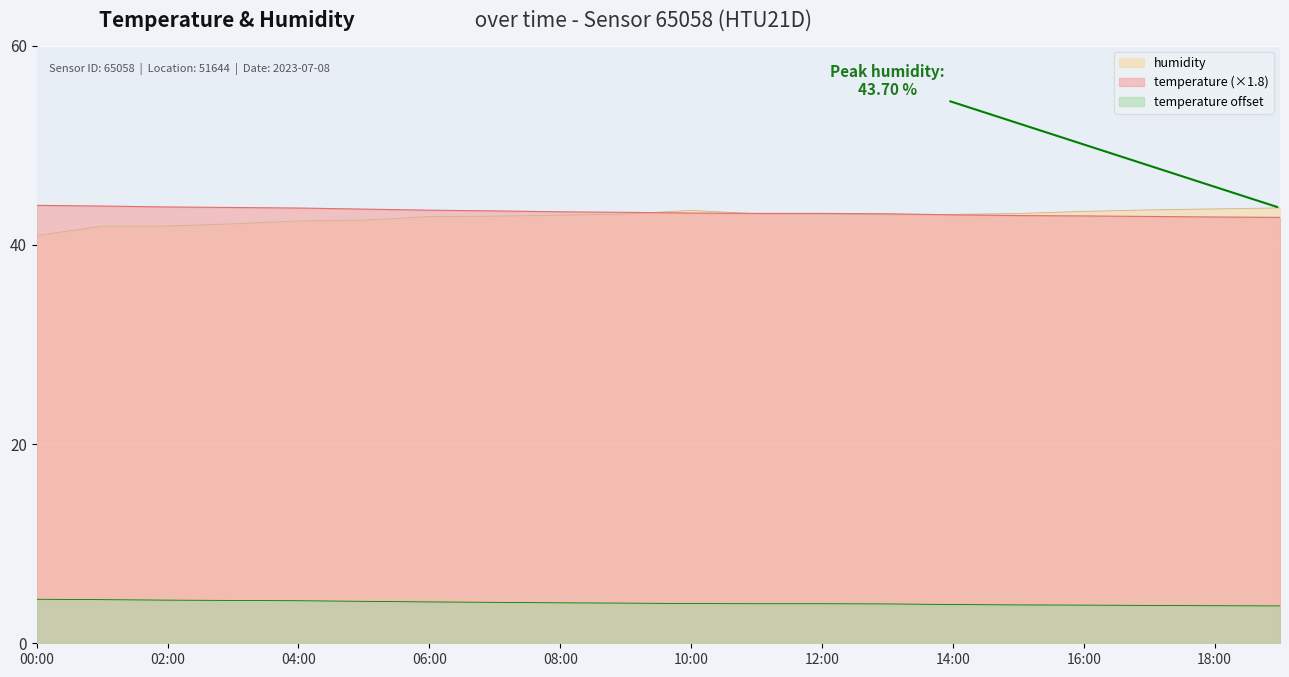

What is the difference between the second highest and minimum values in the humidity series?

2.7